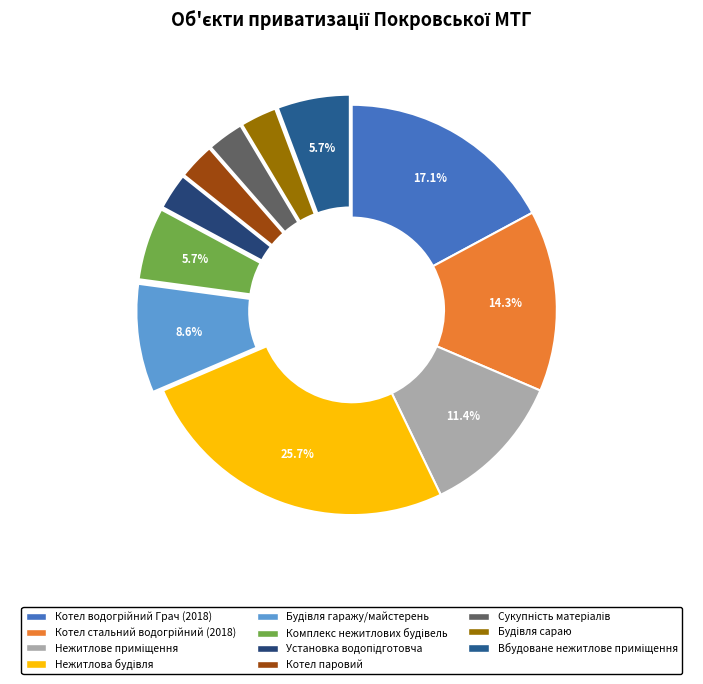

Rank the categories by value from highest to lowest.

Нежитлова будівля, Котел водогрійний Грач (2018), Котел стальний водогрійний (2018), Нежитлове приміщення, Будівля гаражу/майстерень, Комплекс нежитлових будівель, Вбудоване нежитлове приміщення, Установка водопідготовча, Котел паровий, Сукупність матеріалів, Будівля сараю